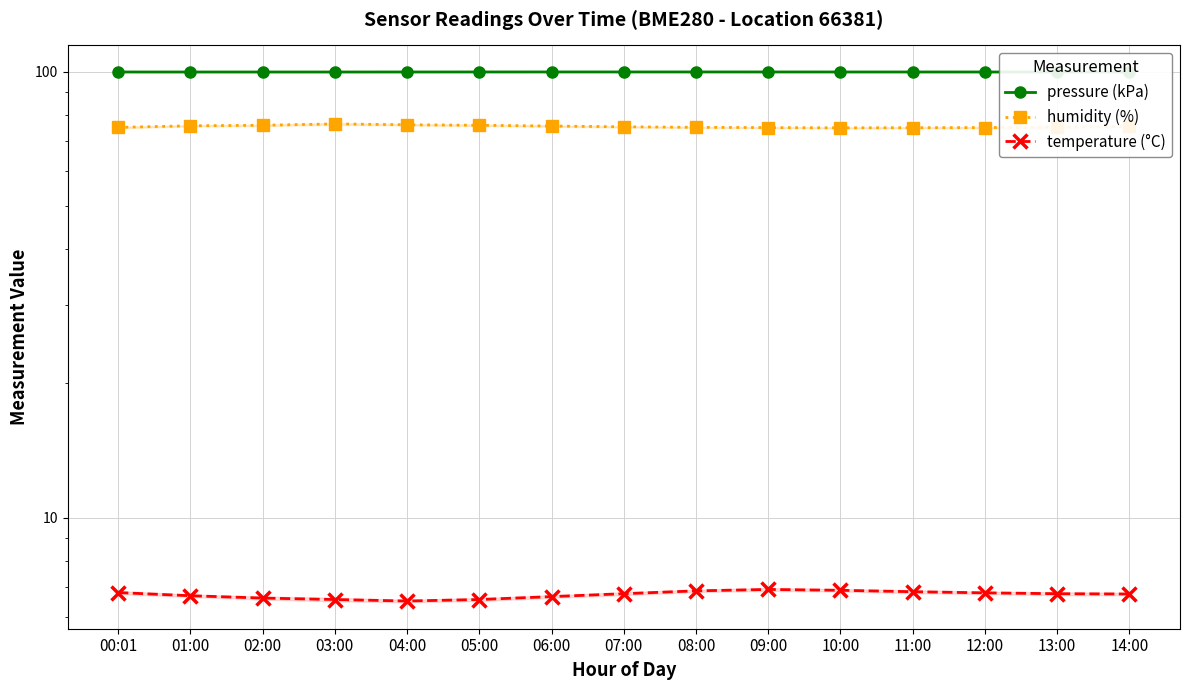

What are all the series names shown in the legend?

pressure (kPa), humidity (%), temperature (°C)